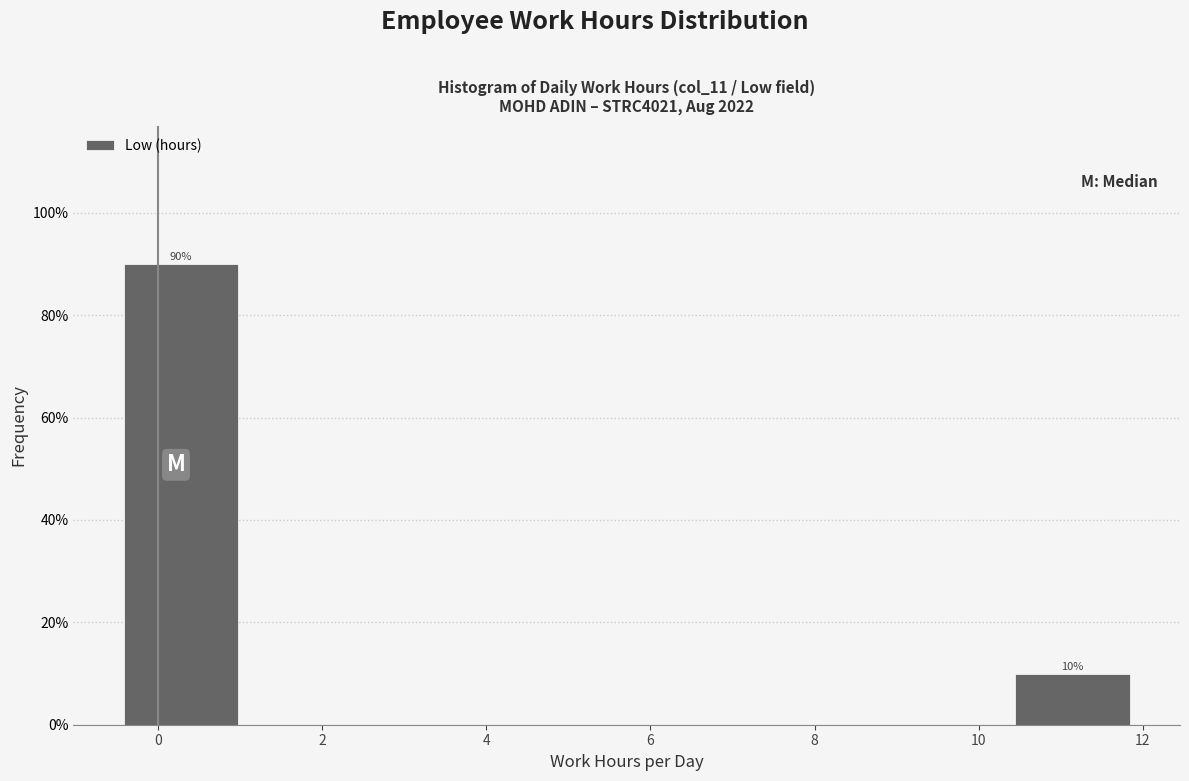

Which range on the x-axis has the tallest bar?

-0.4 to 1.0